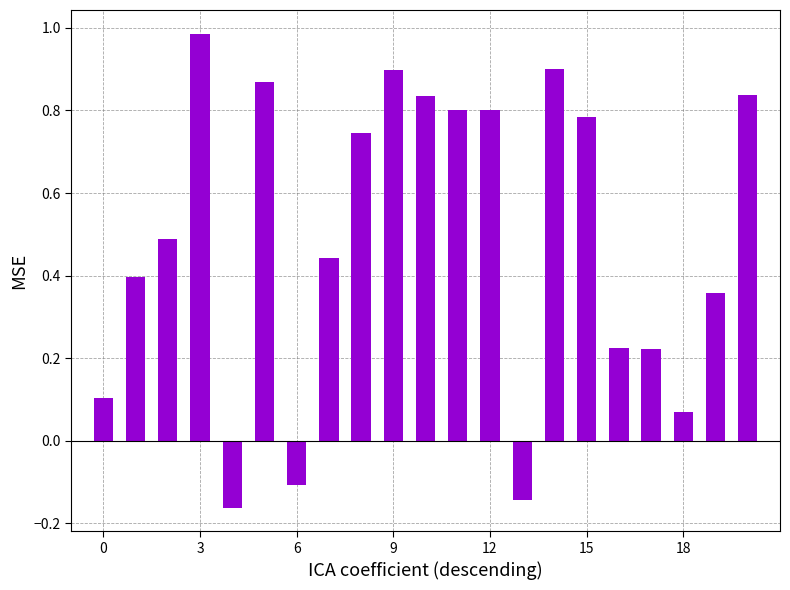

What is the average value?

0.5